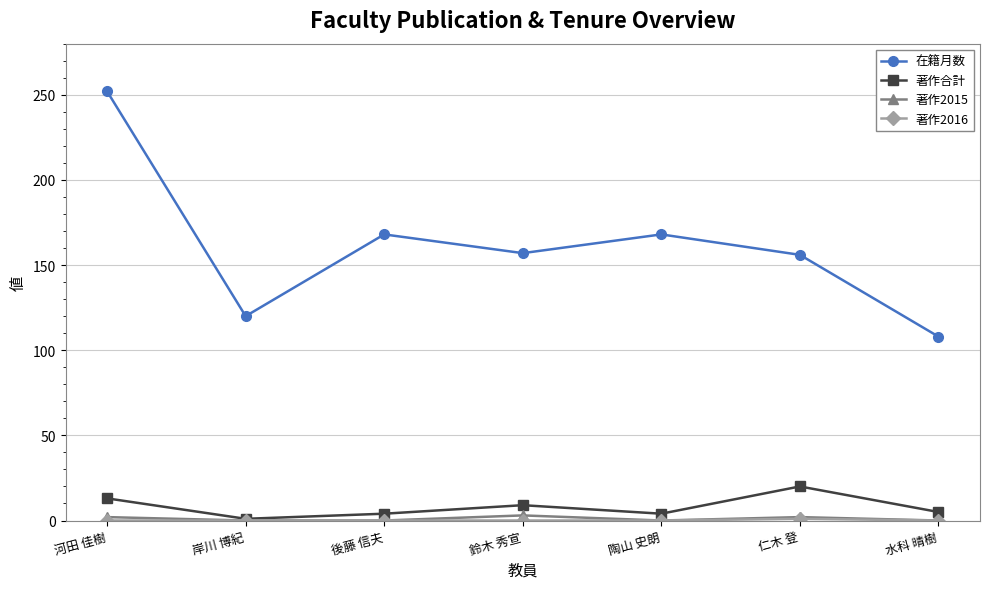

True or false: 在籍月数 has a value of 59 at 鈴木 秀宣.

False